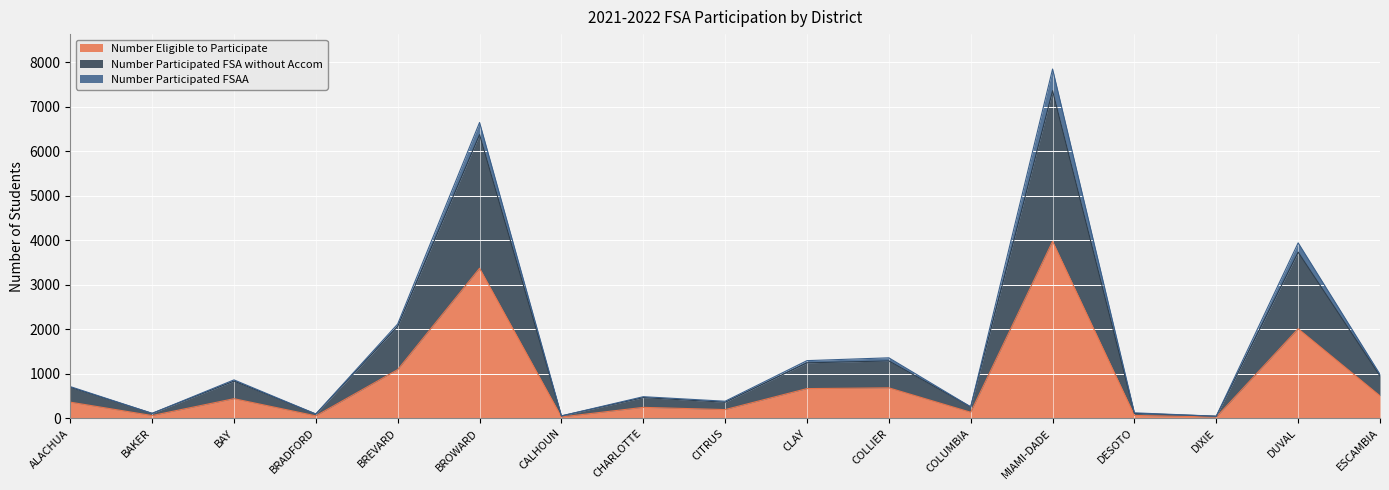

What is the approximate value of Number Eligible to Participate at CLAY?

666